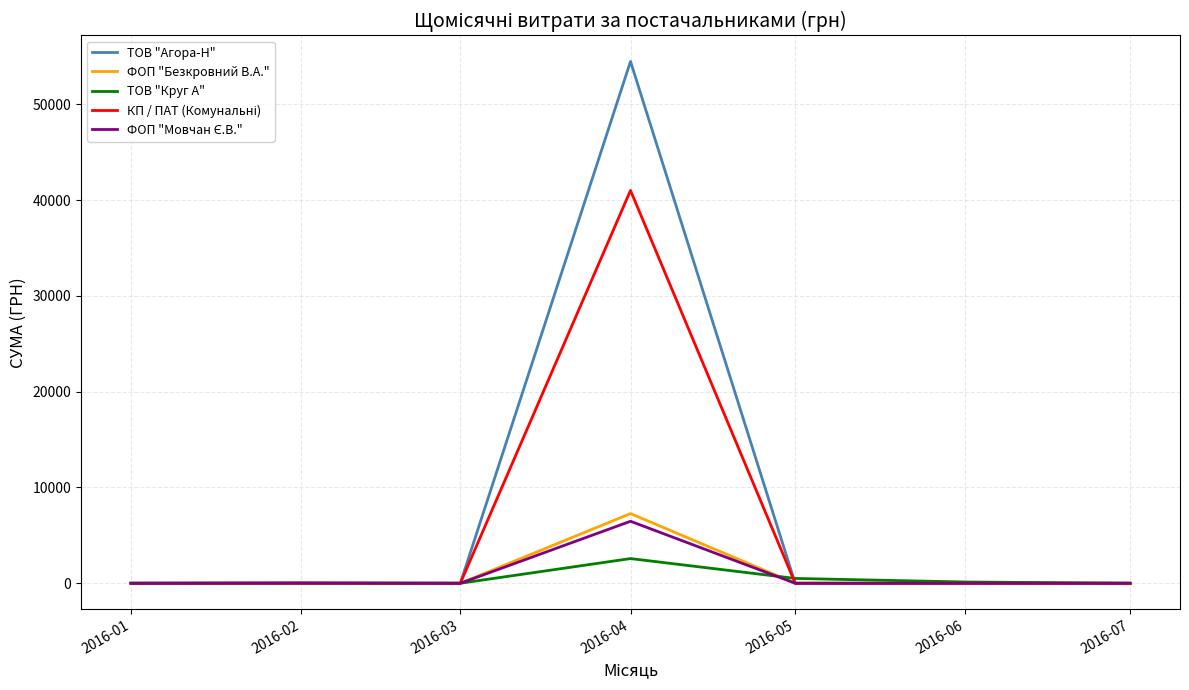

True or false: ТОВ "Агора-Н" and ТОВ "Круг А" intersect in this chart.

True